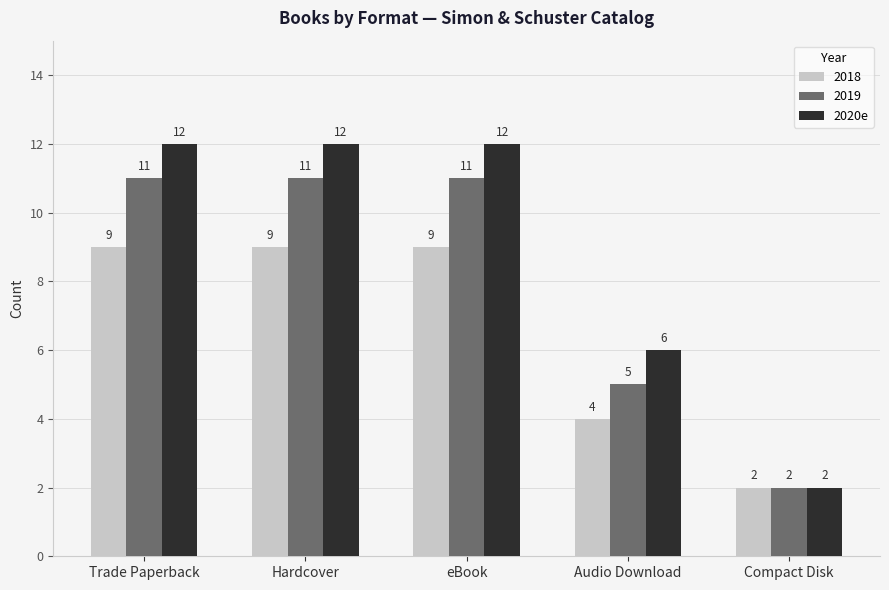

What value does the 2019 series have at Audio Download?

5